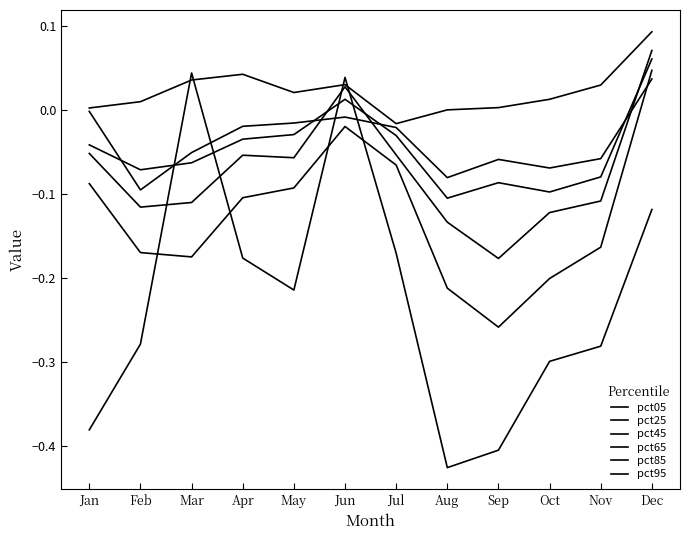

At which label is pct65 closest to 0?

Jun